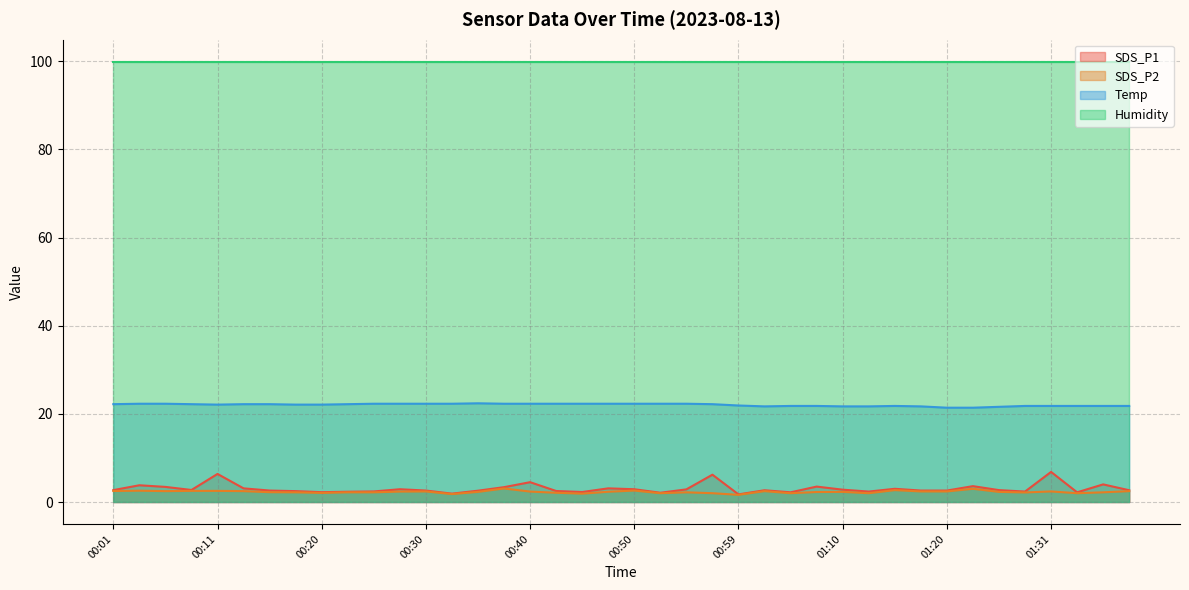

In SDS_P1, how many points are higher than both neighbors (excluding endpoints)?

12